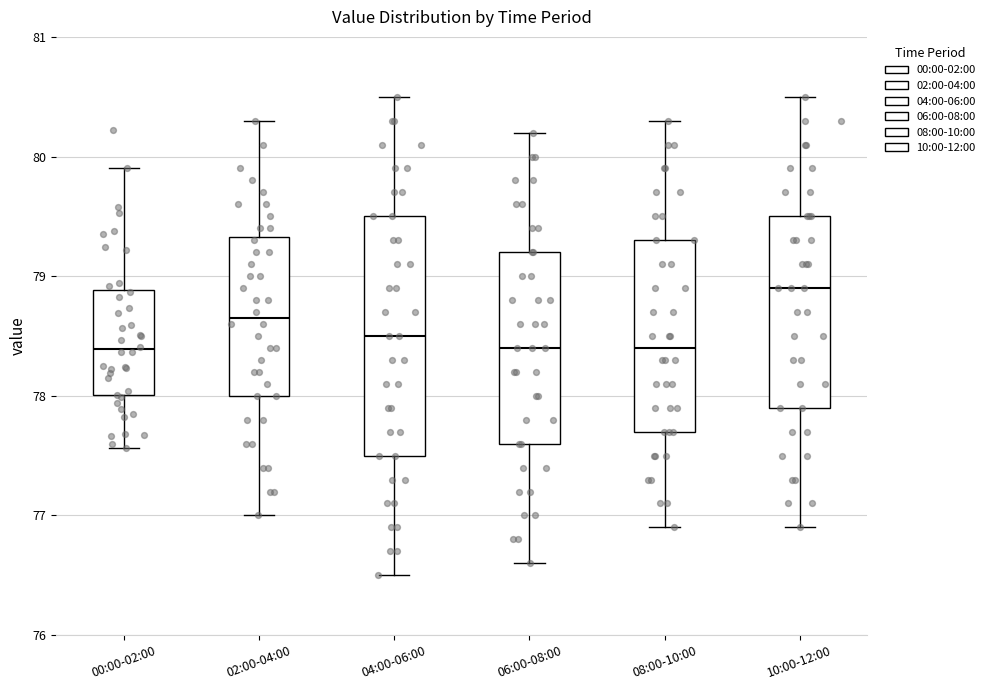

Reading left to right, transcribe this box plot: for each box, give where its median line is, the range the box spans, and where its two whiskers end, as read against the y-axis. The values are not printed on the chart, so give them approximately, as read against the axis.

00:00-02:00: median 78.4, box 78.0 to 78.9, whiskers 77.6 to 79.9
02:00-04:00: median 78.7, box 78.0 to 79.3, whiskers 77.0 to 80.3
04:00-06:00: median 78.5, box 77.5 to 79.5, whiskers 76.5 to 80.5
06:00-08:00: median 78.4, box 77.6 to 79.2, whiskers 76.6 to 80.2
08:00-10:00: median 78.4, box 77.7 to 79.3, whiskers 76.9 to 80.3
10:00-12:00: median 78.9, box 77.9 to 79.5, whiskers 76.9 to 80.5